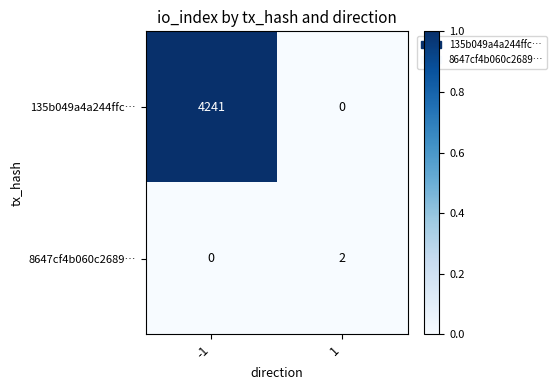

The 8647cf4b060c2689… series shows 2 at 1. True or false?

True